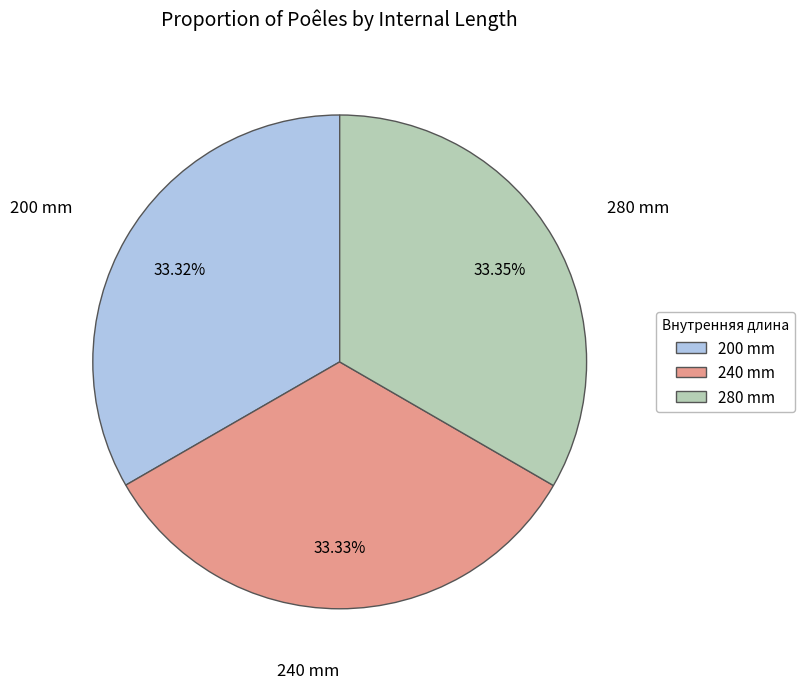

What is the ratio of the value at 240 mm to the value at 280 mm?

1.0